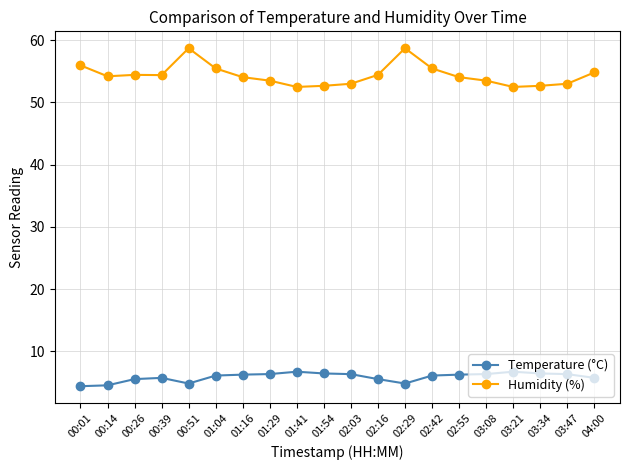

What is the label of the 10th point from the left?

01:54